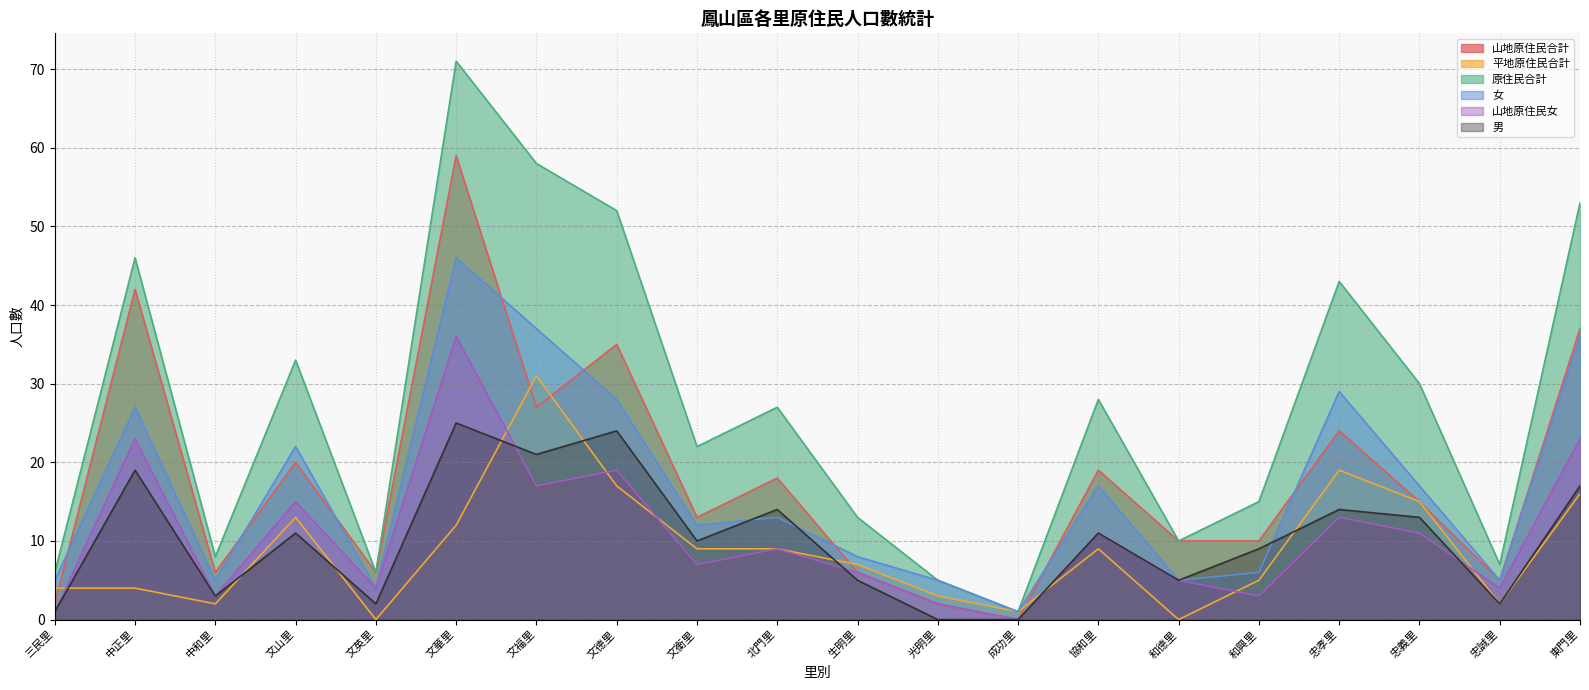

Where do 平地原住民合計 and 男 first cross each other?

三民里 and 中正里